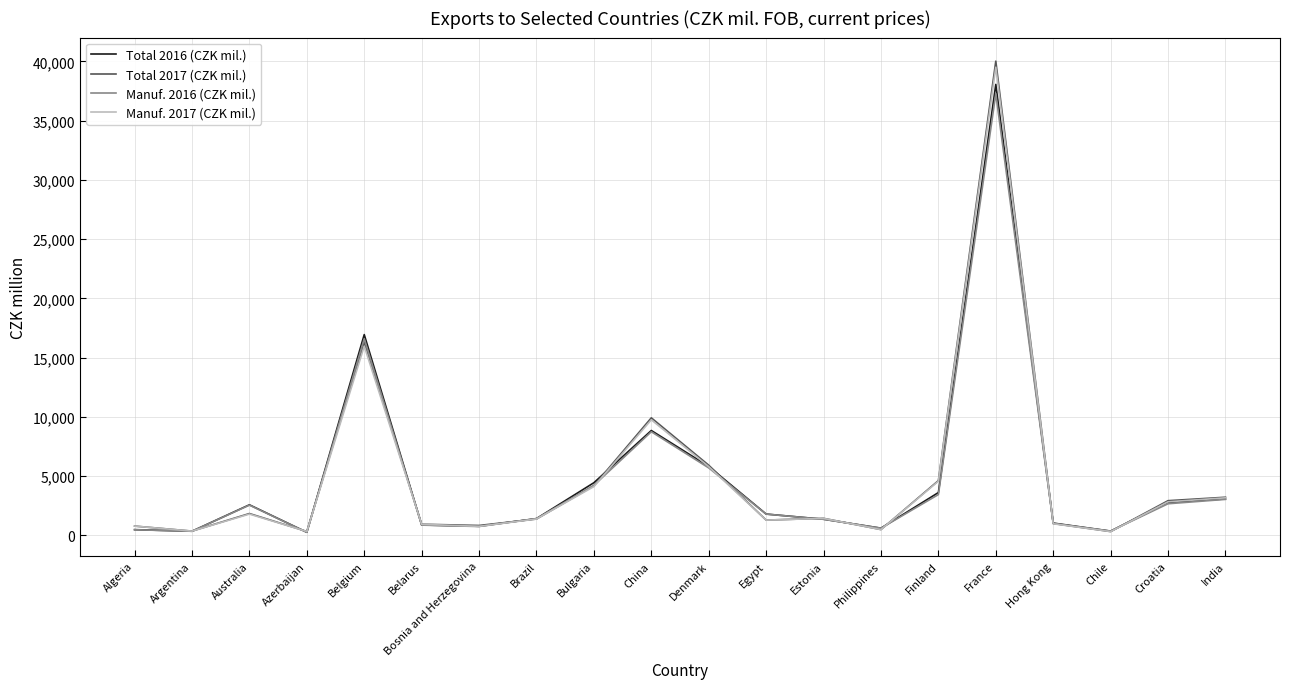

Which series has the widest spread of values?

Total 2017 (CZK mil.)